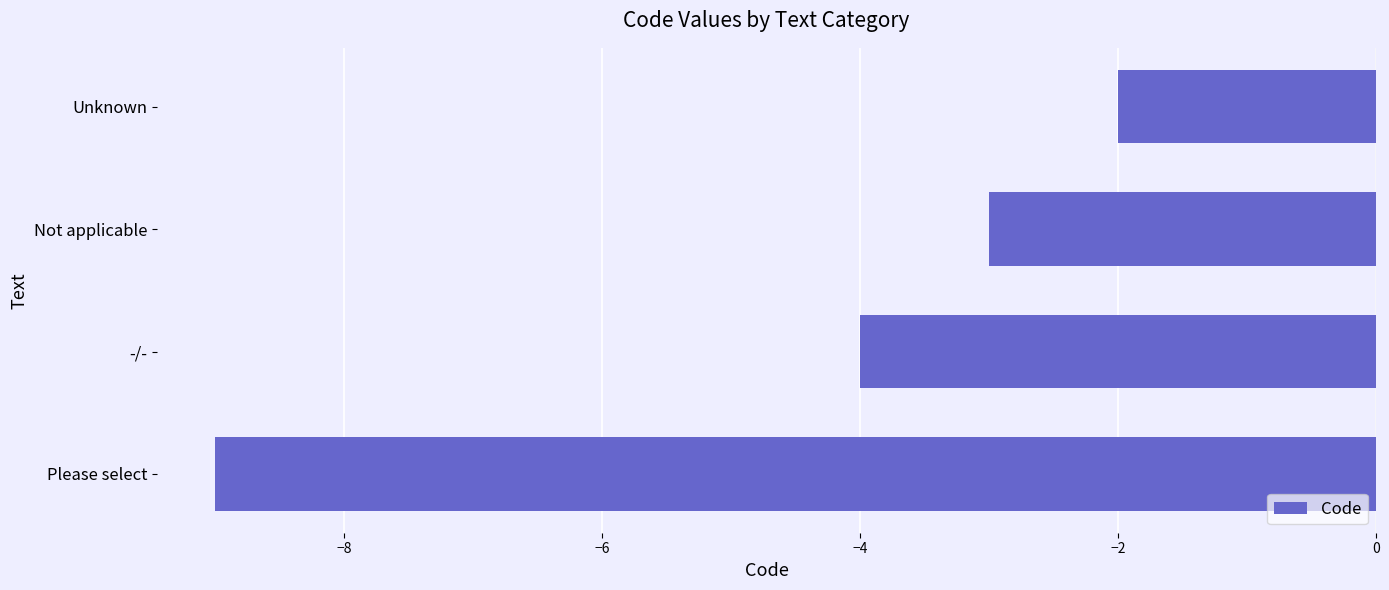

Does the chart contain any negative values?

Yes